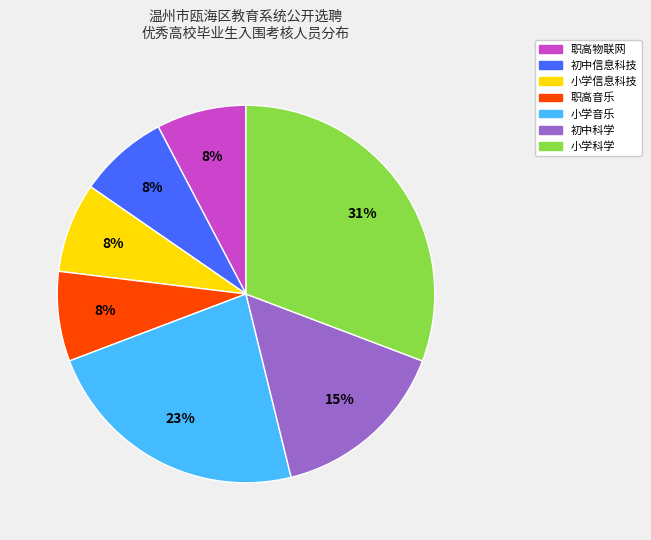

What percentage is the 小学信息科技 slice, to the nearest percent?

8%